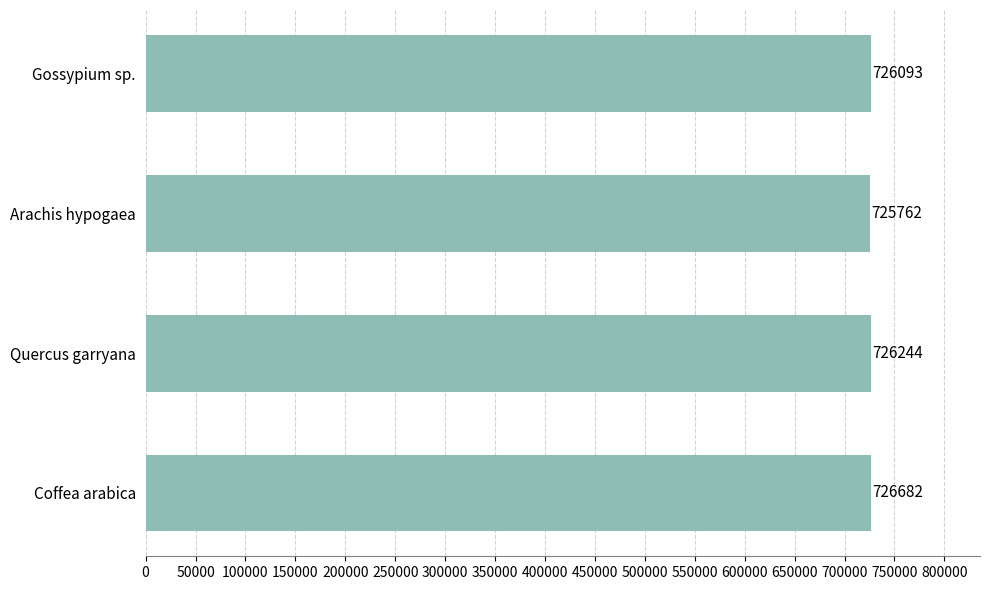

Where is the data nearest to the value 726222?

Quercus garryana